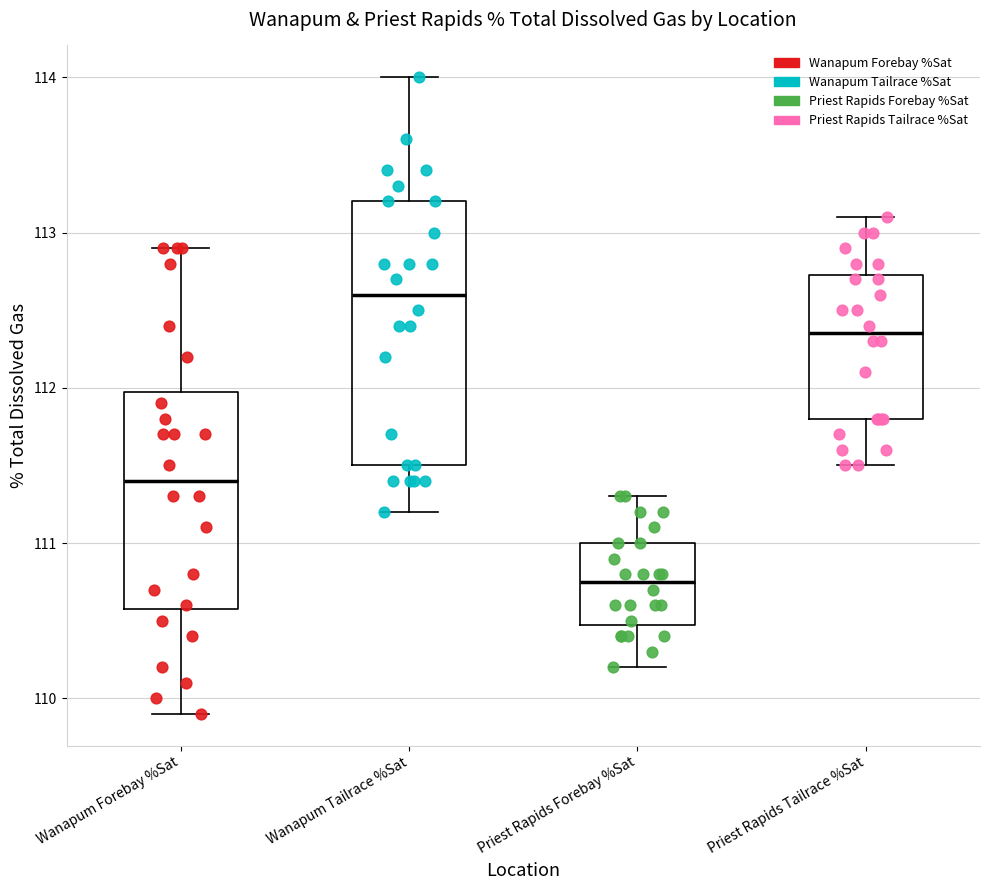

Reading left to right, read every box against the y-axis: the position of its median line, the range the box covers, and the ends of its whiskers. The values are not printed on the chart, so give them approximately, as read against the axis.

Wanapum Forebay %Sat: median 111.4, box 110.6 to 112.0, whiskers 109.9 to 112.9
Wanapum Tailrace %Sat: median 112.6, box 111.5 to 113.2, whiskers 111.2 to 114.0
Priest Rapids Forebay %Sat: median 110.8, box 110.5 to 111.0, whiskers 110.2 to 111.3
Priest Rapids Tailrace %Sat: median 112.4, box 111.8 to 112.7, whiskers 111.5 to 113.1